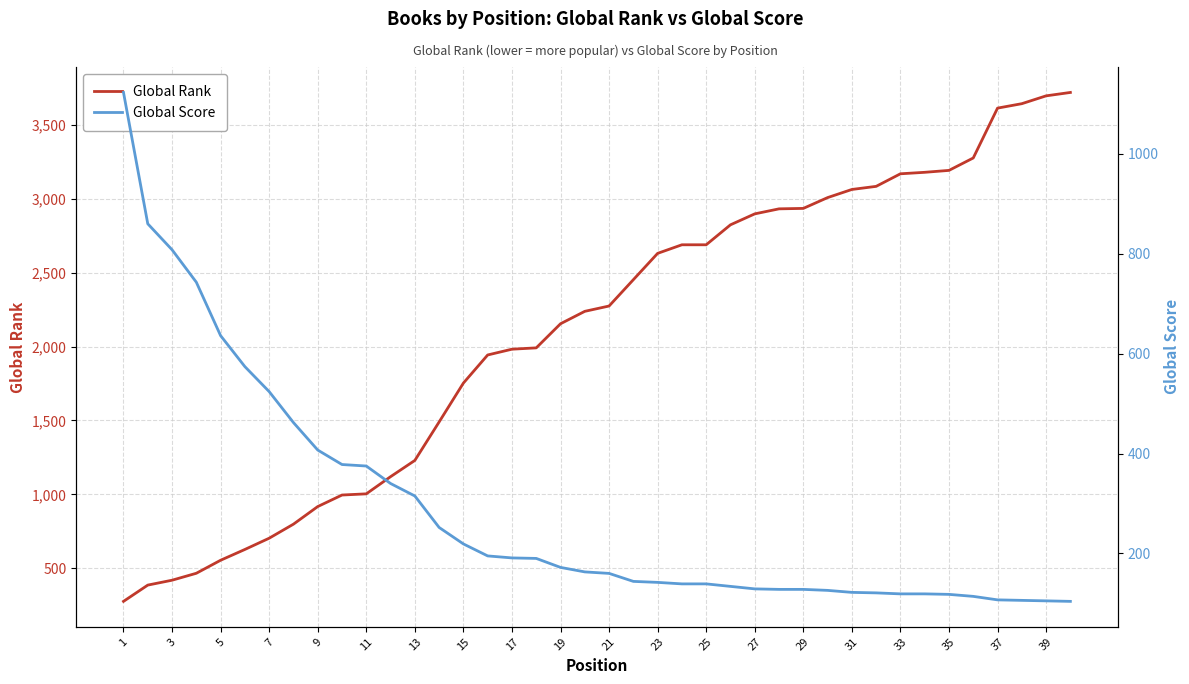

The value of Global Rank at 37 is 3612. True or false?

True